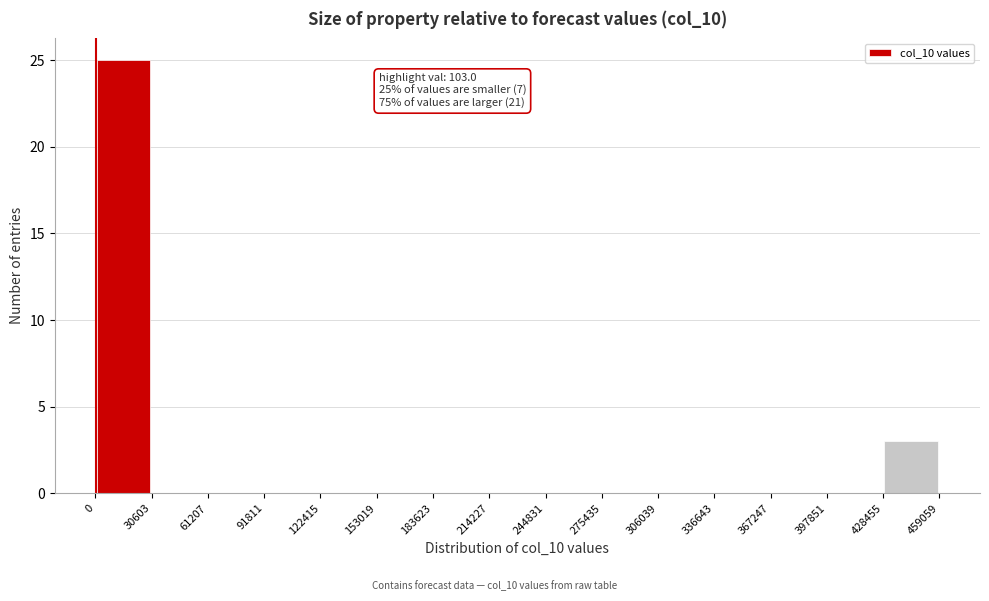

Which range on the x-axis has the tallest bar?

0 to 30603